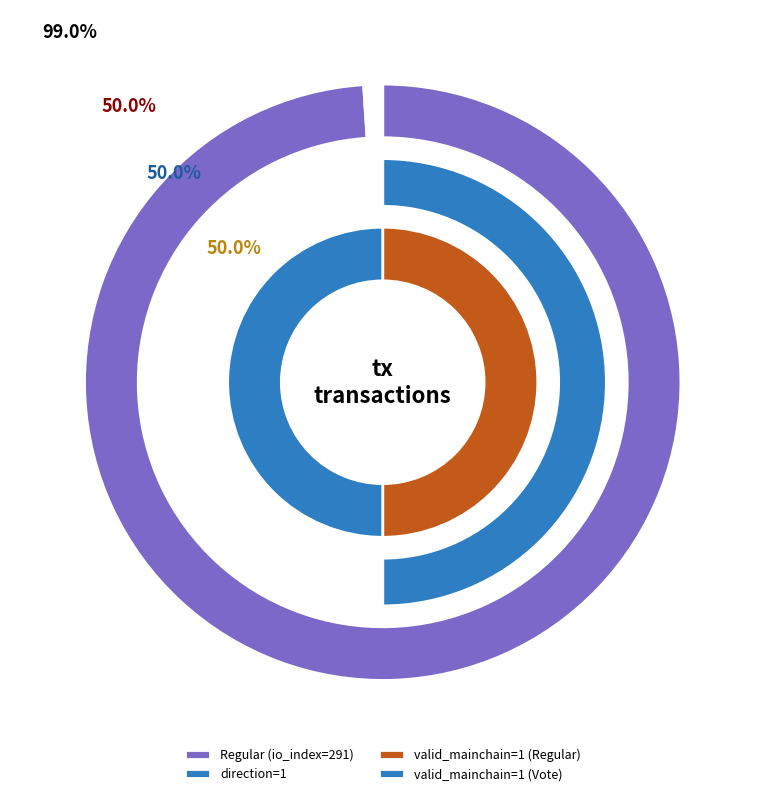

True or false: direction_values accounts for 50% of the total.

True